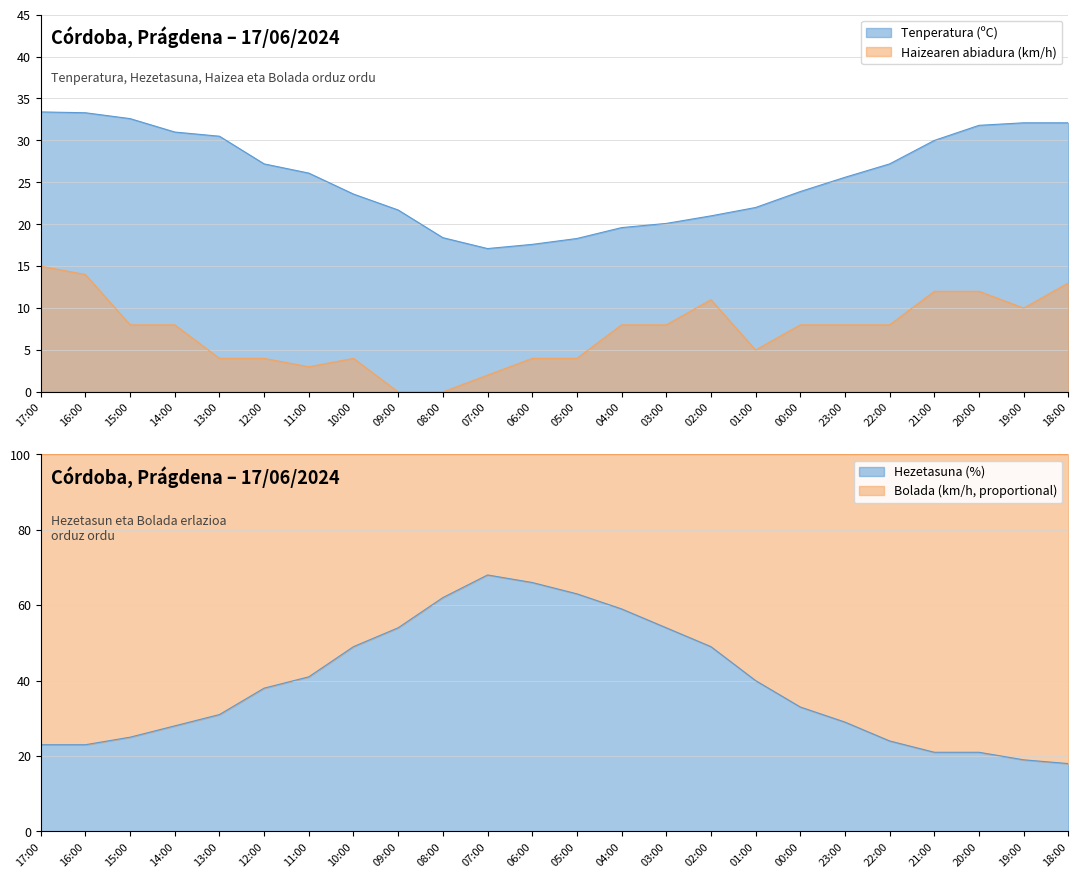

True or false: Hezetasuna (%) has more than 1 points higher than both neighbors.

False